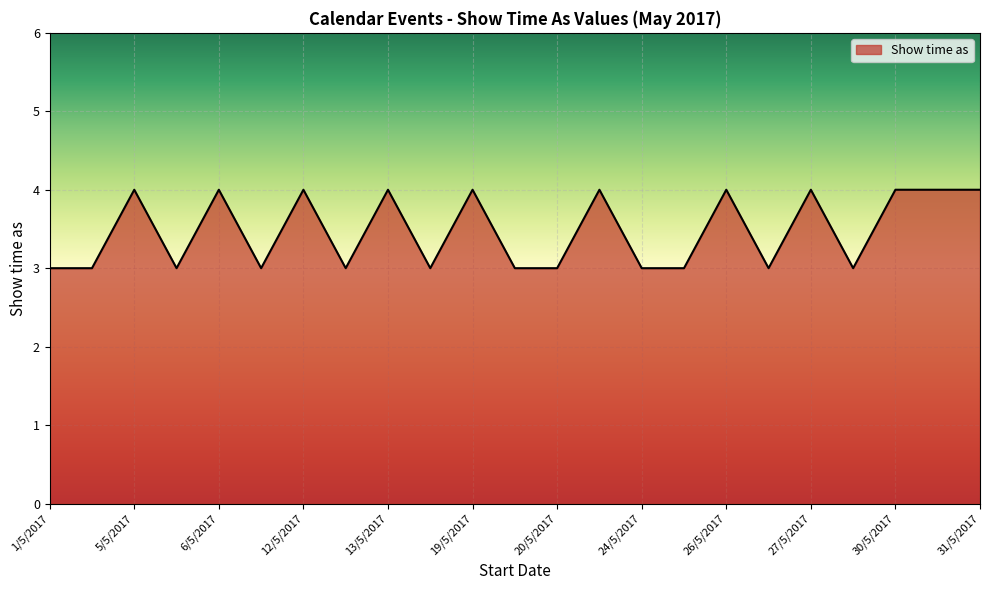

What is the minimum value shown in the chart?

3